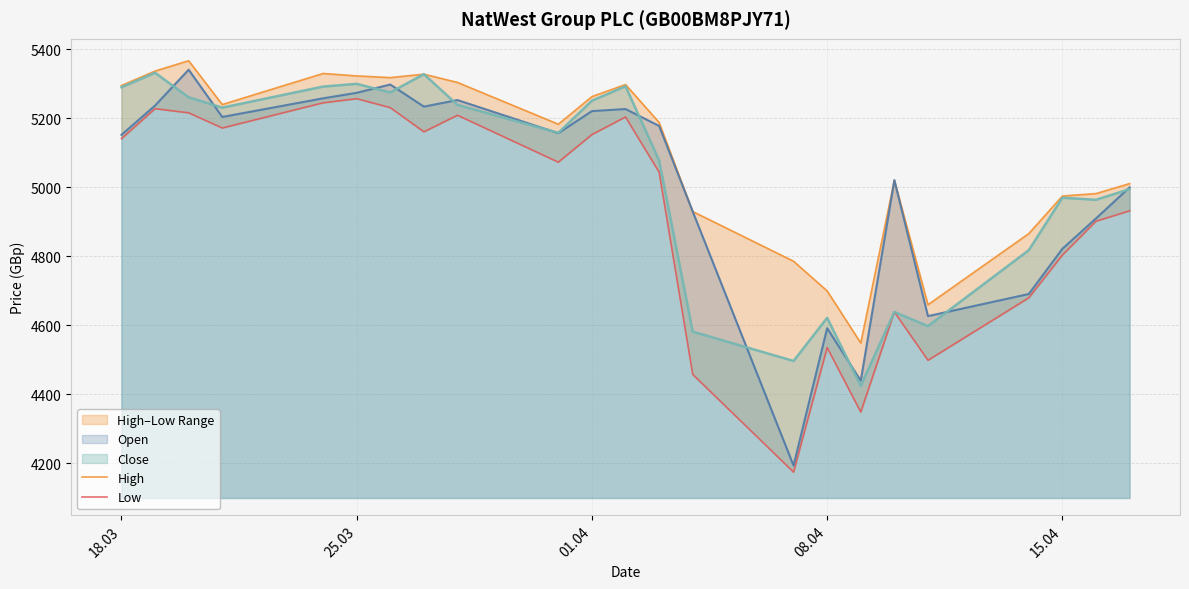

How many distinct data groups are displayed?

4